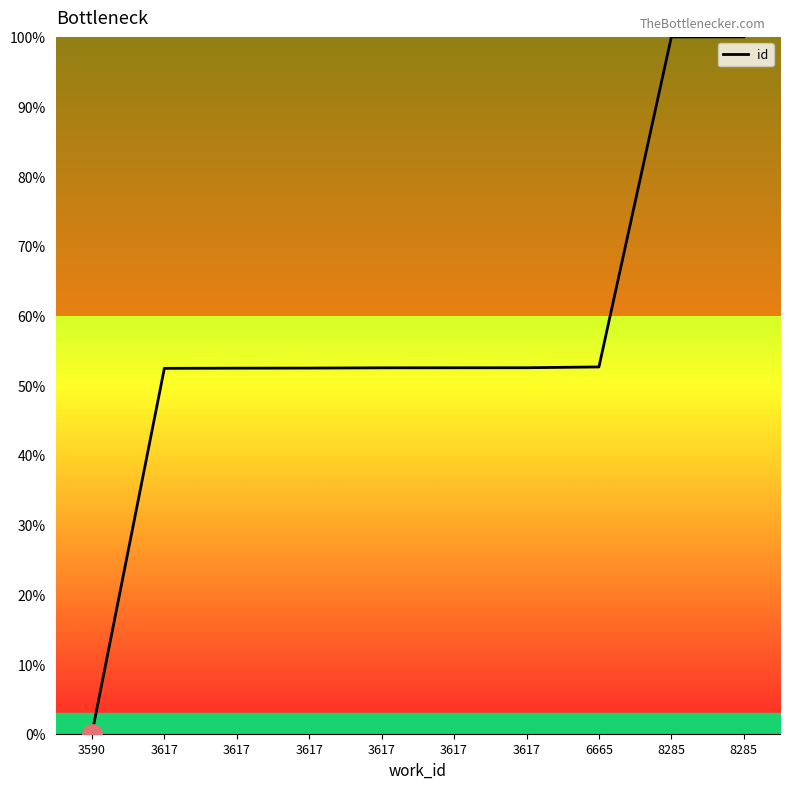

Does the chart display data point markers on the line(s)?

No